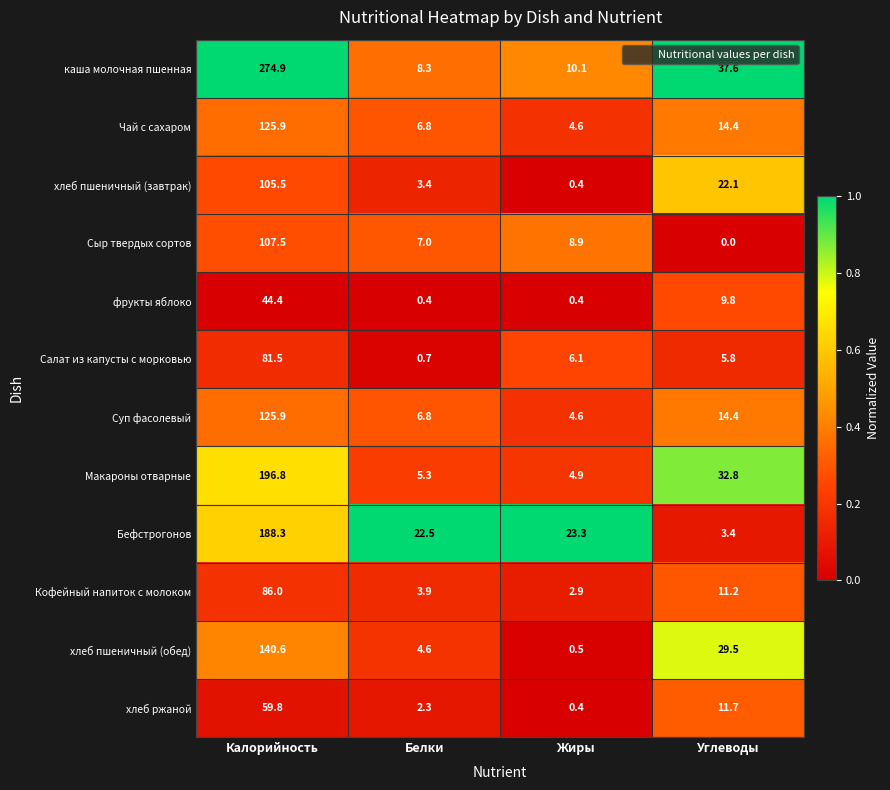

Between Калорийность and Белки, which series saw the biggest shift?

каша молочная пшенная